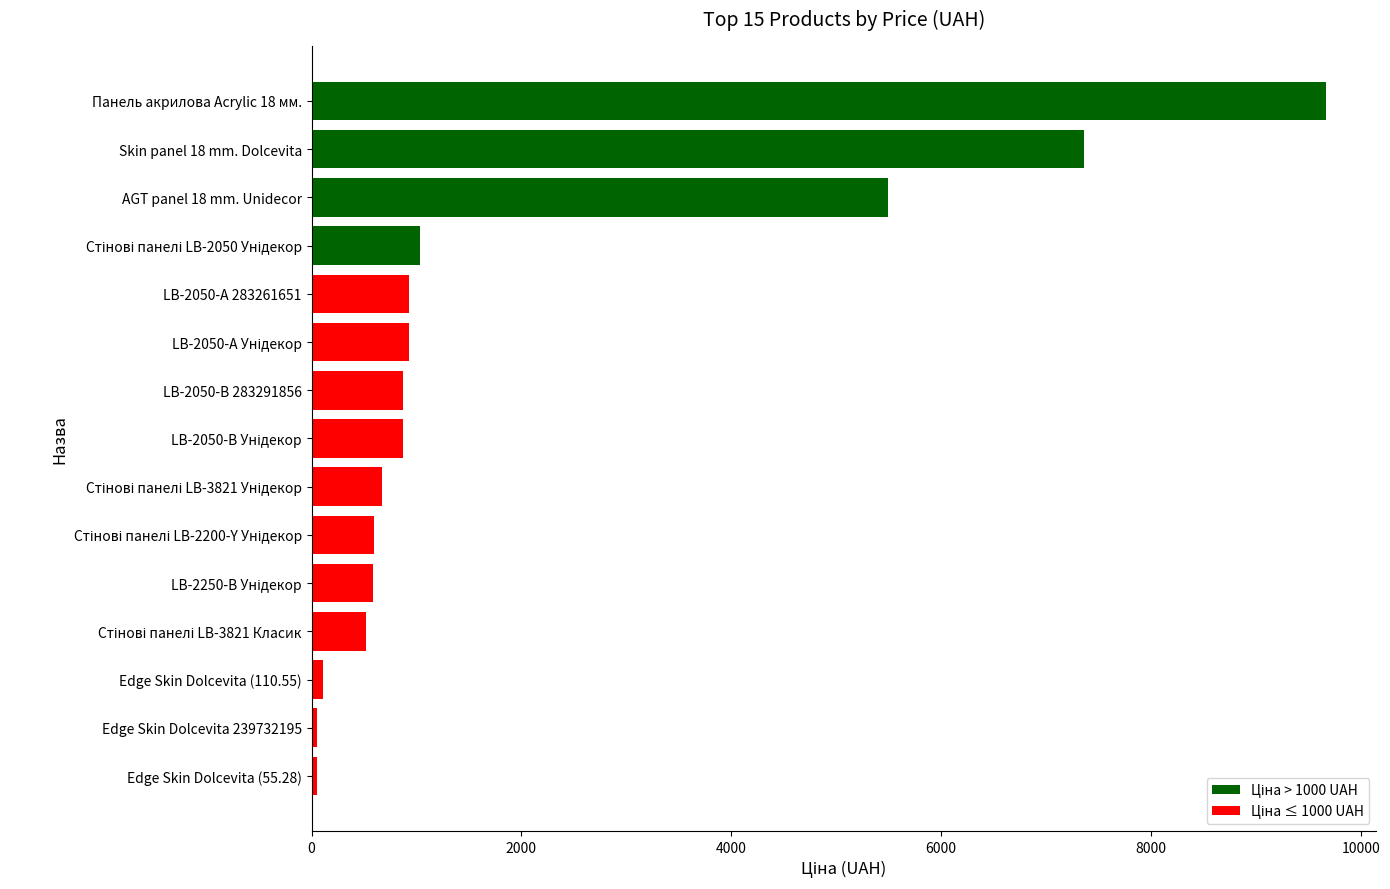

What is the average value?

1983.7